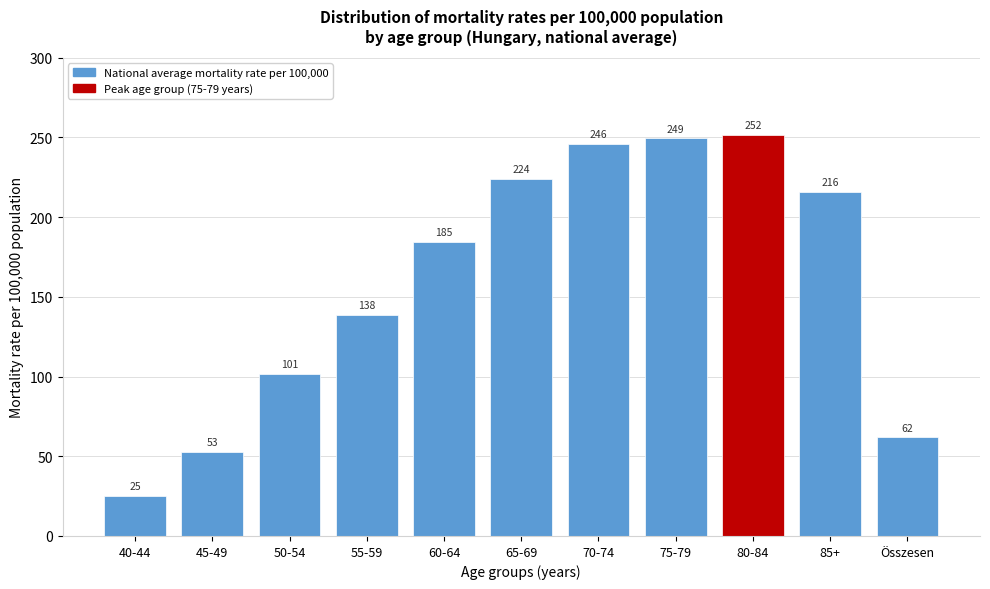

Rank the categories by value from lowest to highest.

40-44, 45-49, Összesen, 50-54, 55-59, 60-64, 85+, 65-69, 70-74, 75-79, 80-84